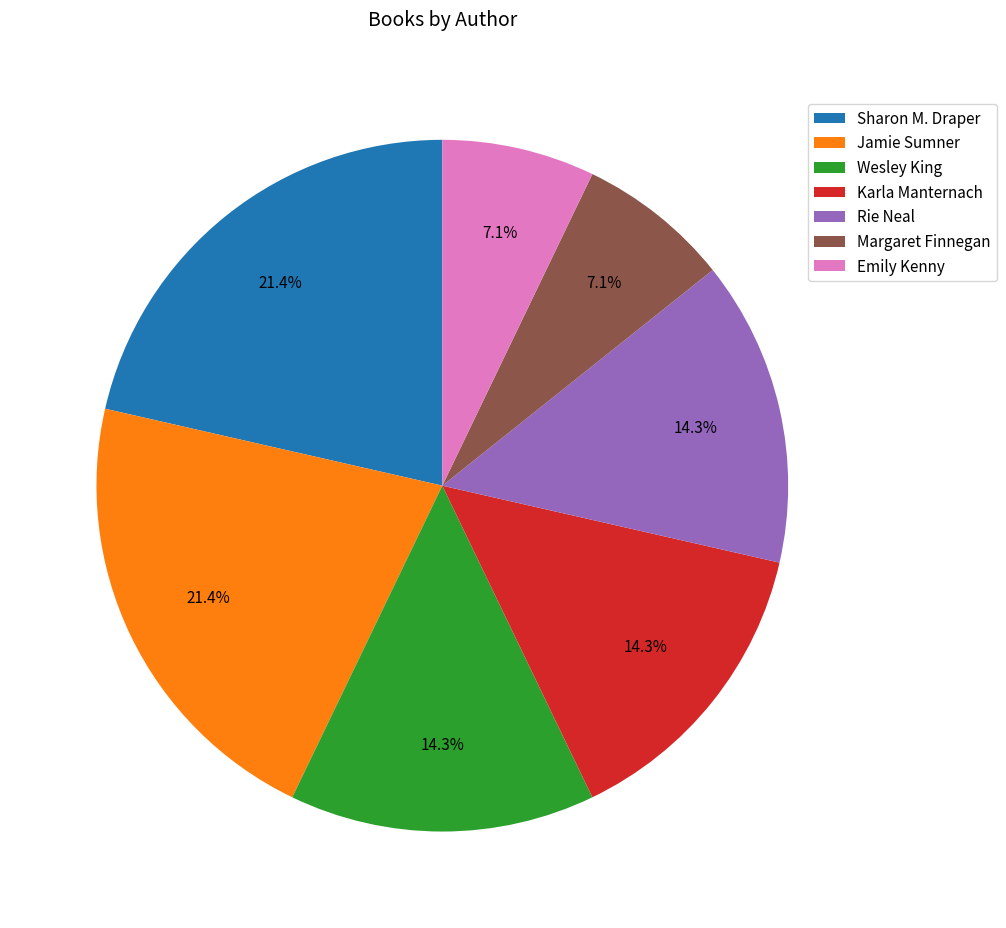

Do Margaret Finnegan and Wesley King together represent more than half of the pie?

No